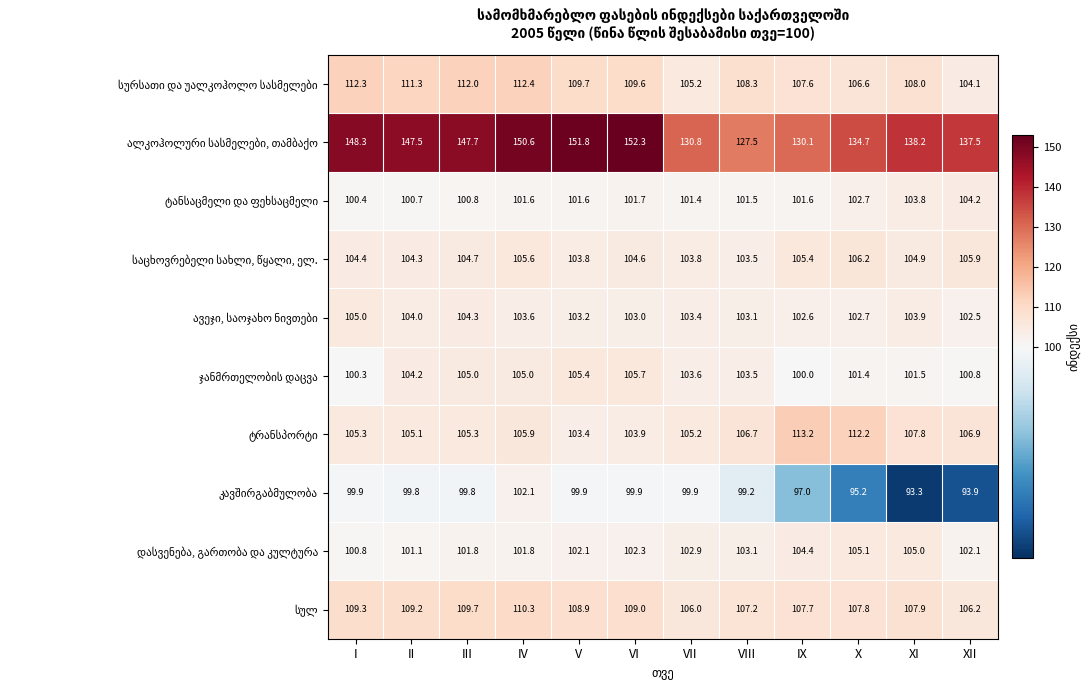

At how many categories does at least one series exceed 117?

12